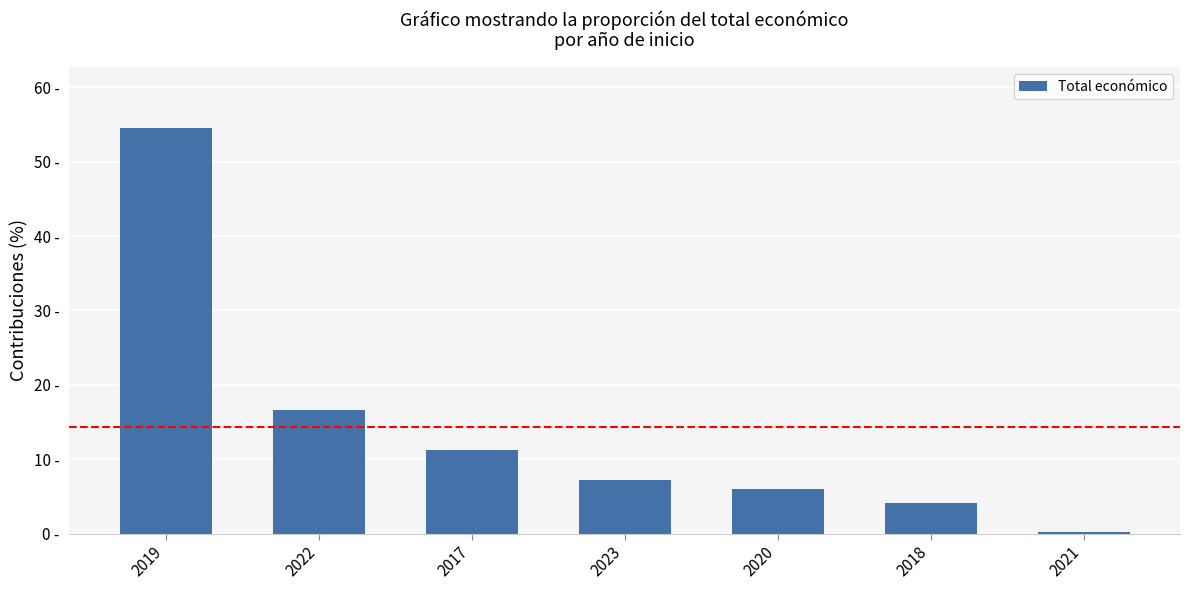

Does the chart contain stacked bars?

No